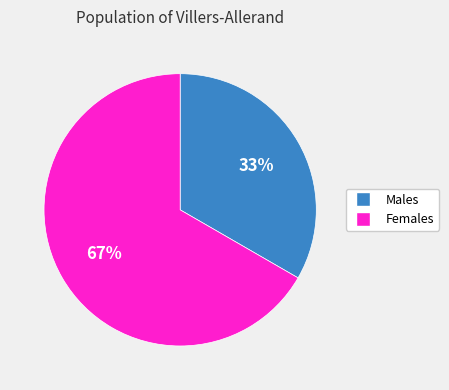

How many slices are in this pie chart?

2